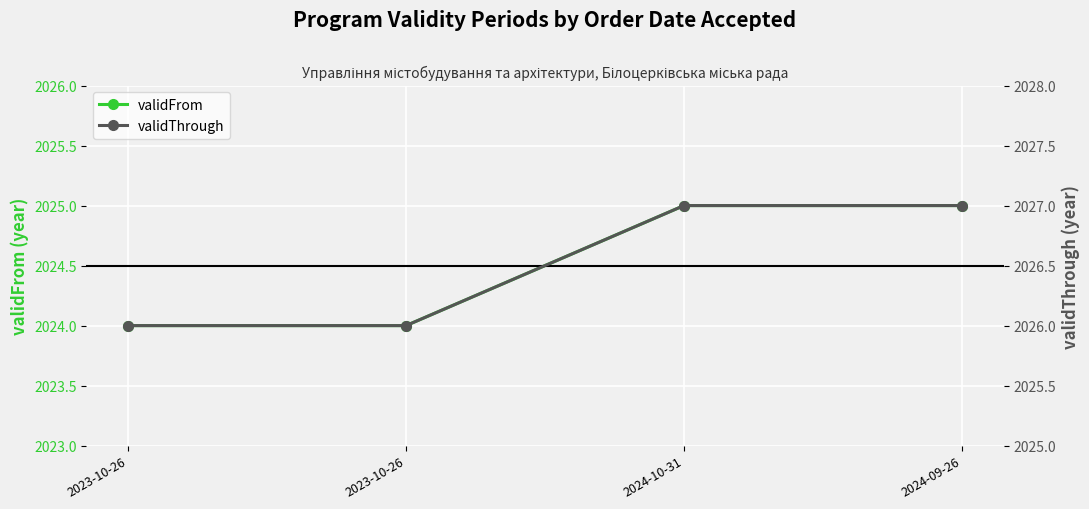

How many values in the validFrom series are below 2025?

2